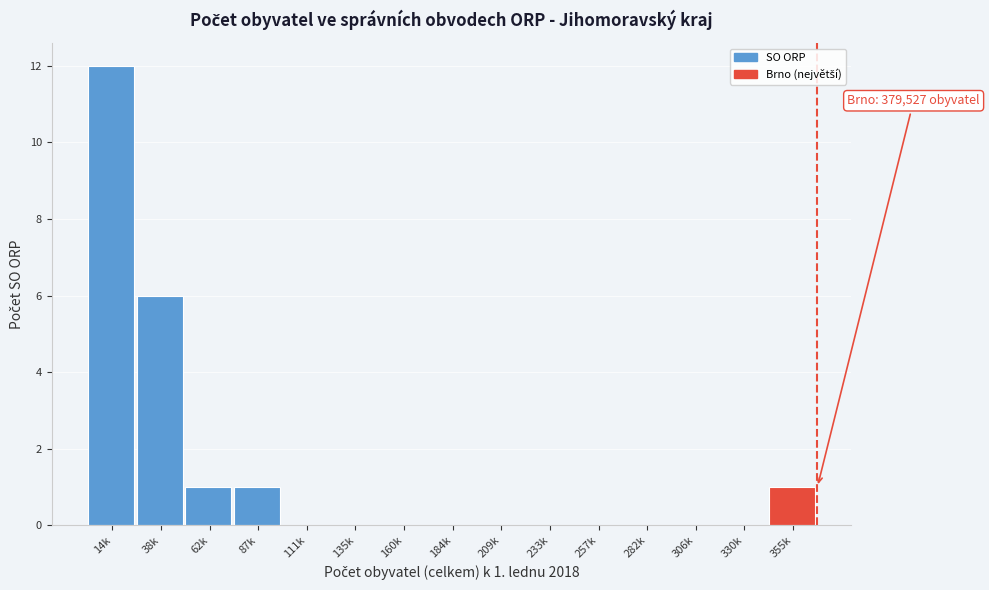

Reading left to right, extract all data points from this chart.

14k=12	38k=6	62k=1	87k=1	111k=0	135k=0	160k=0	184k=0	209k=0	233k=0	257k=0	282k=0	306k=0	330k=0	355k=1